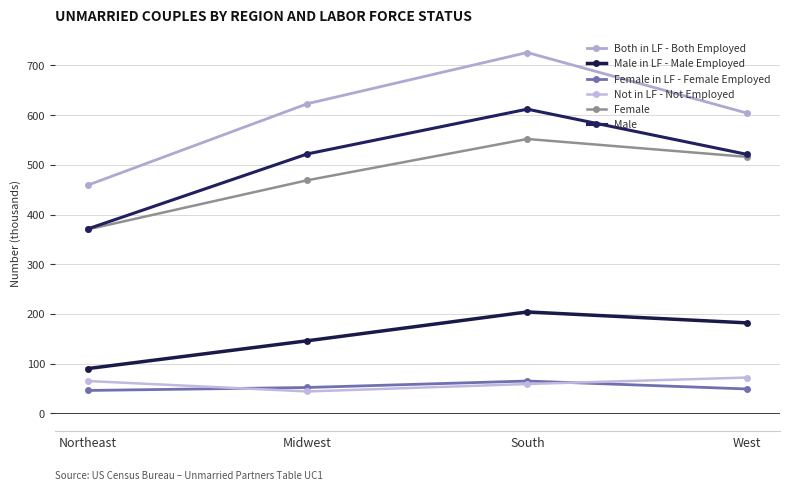

What is the total value across all series at South?

2218